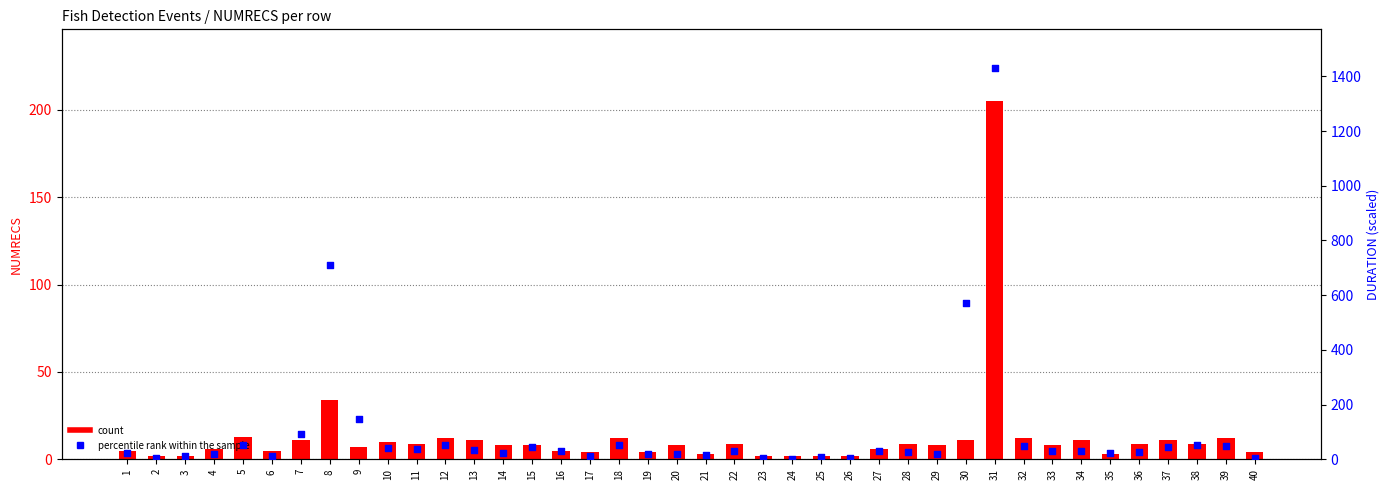

At which category is the sum across all series the highest?

31